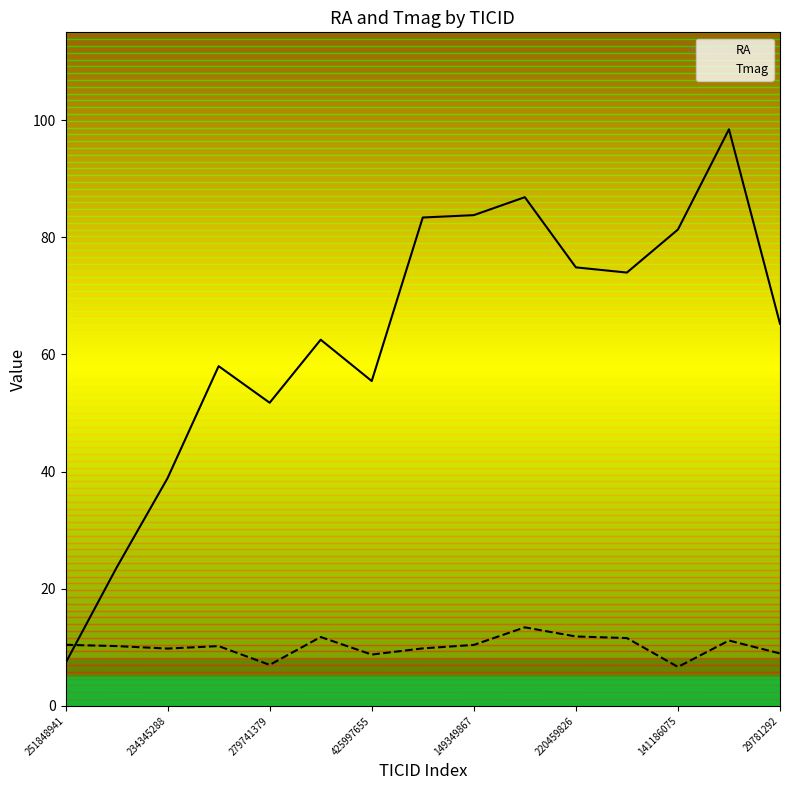

In Tmag, how many points are higher than both neighbors (excluding endpoints)?

4